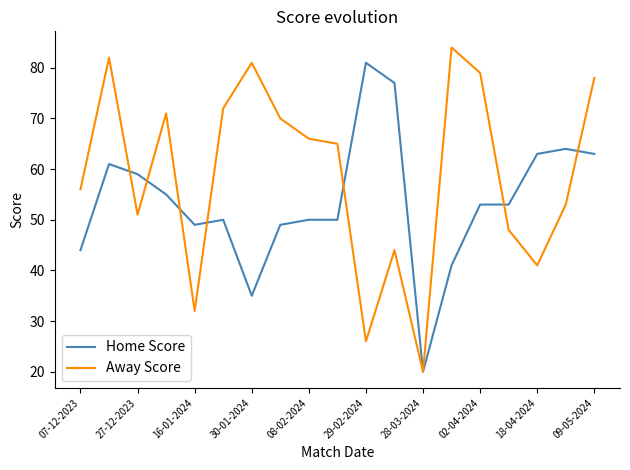

Which series has the largest range (max minus min)?

Away Score